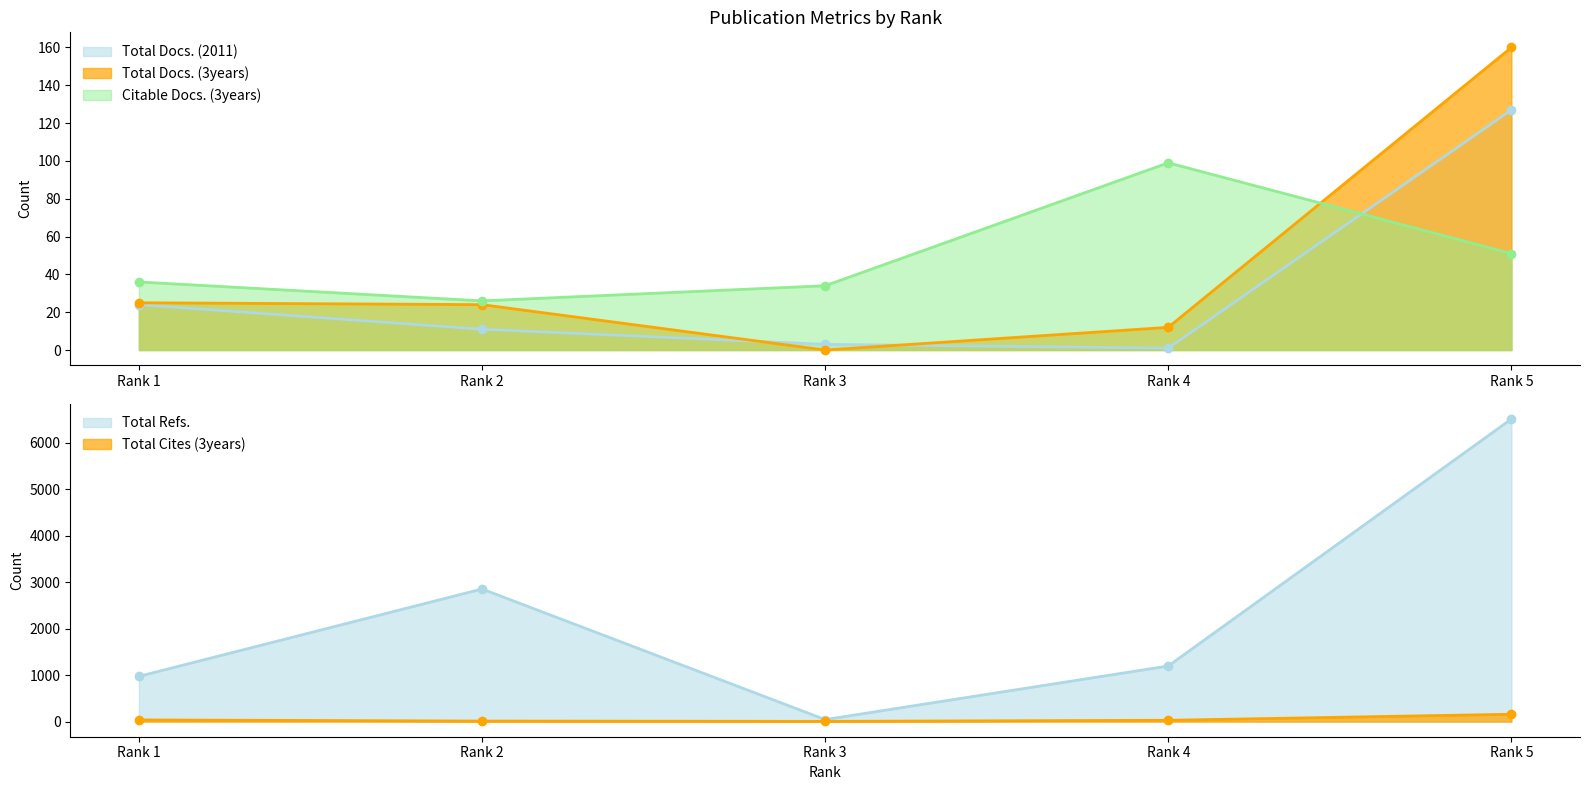

What is the total value across all series at Rank 3?

85